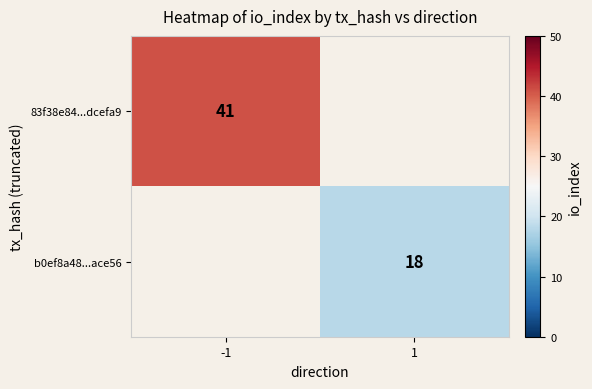

Which category has the highest value across all series?

-1